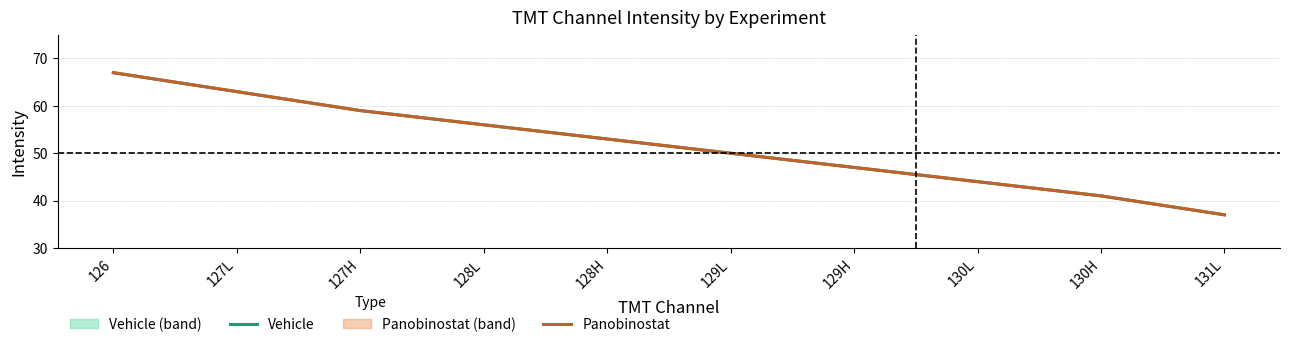

How many data points in Vehicle are above 53?

4